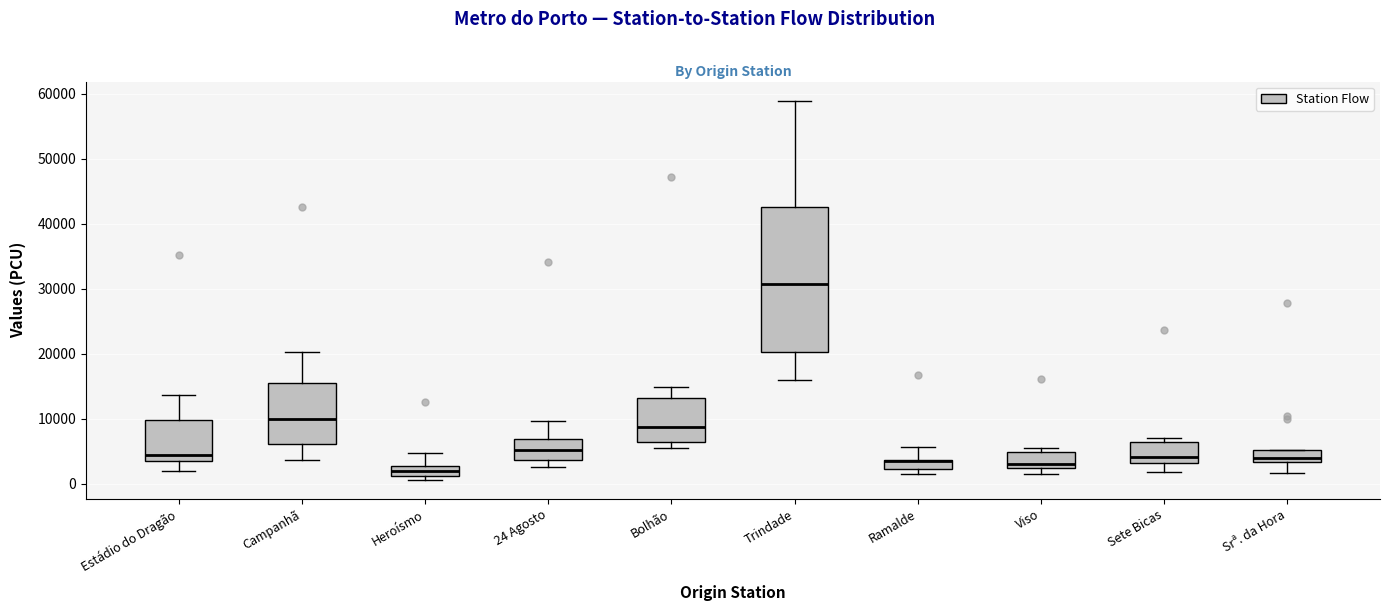

Comparing the boxes themselves (not the whiskers), which one is the tallest?

Trindade